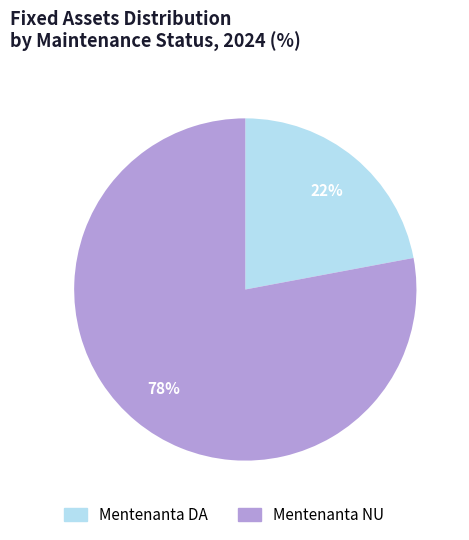

Is there any slice that represents more than half of the pie?

Yes